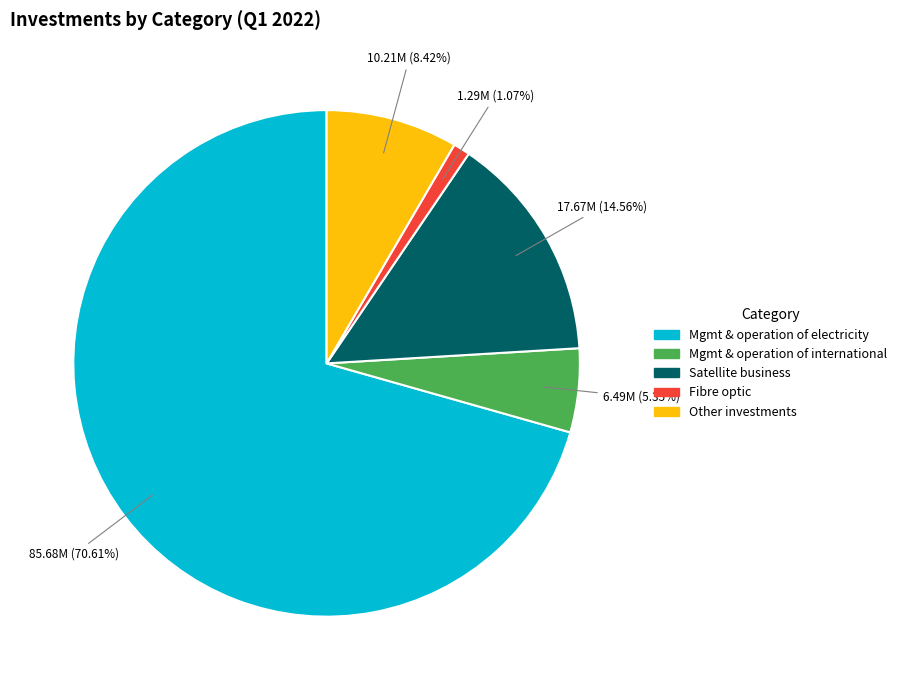

Count the number of slices in the pie.

5